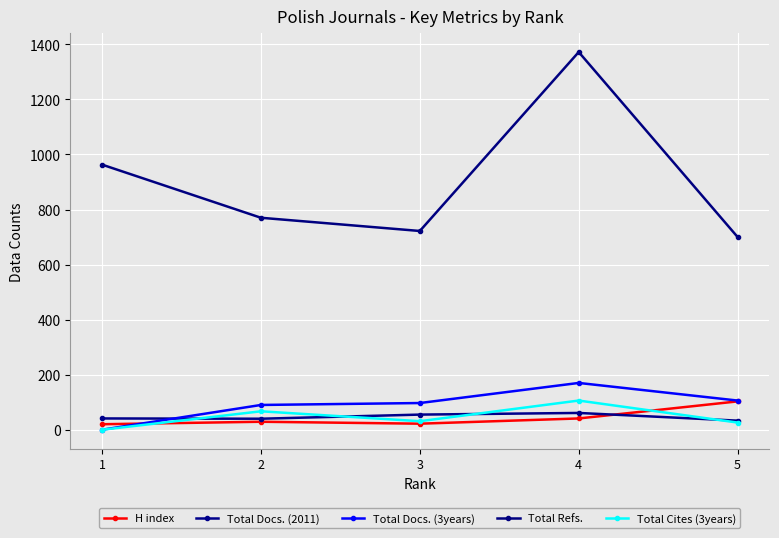

What are all the series names shown in the legend?

H index, Total Docs. (2011), Total Docs. (3years), Total Refs., Total Cites (3years)